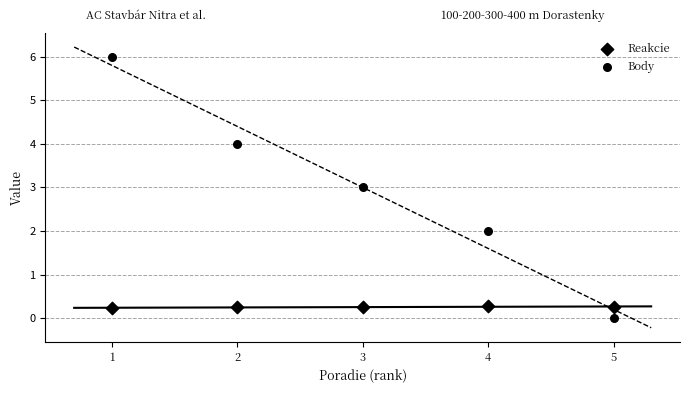

How many data points are displayed?

10